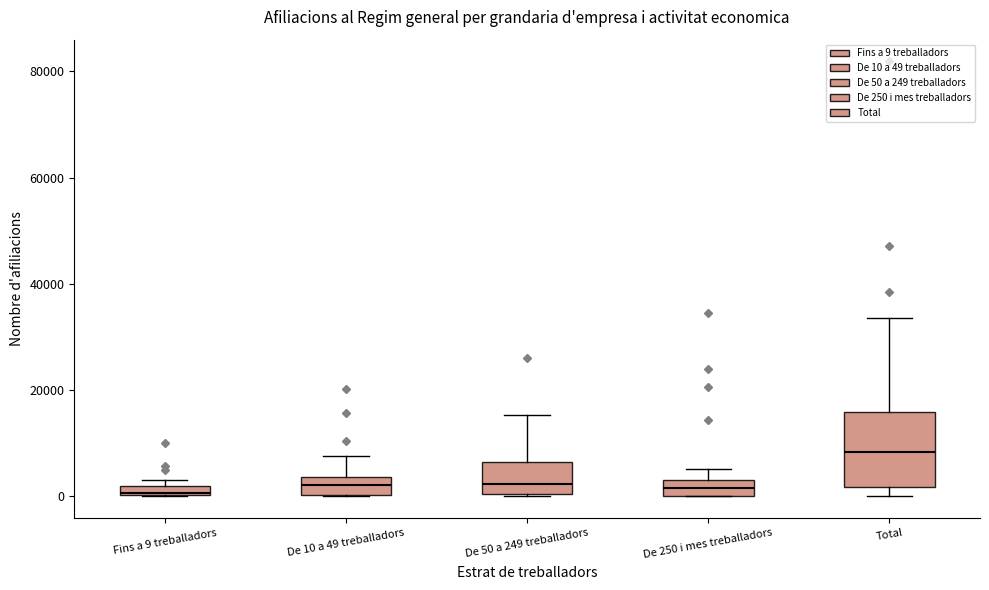

Which box is the tallest, from its lower edge to its upper edge?

Total